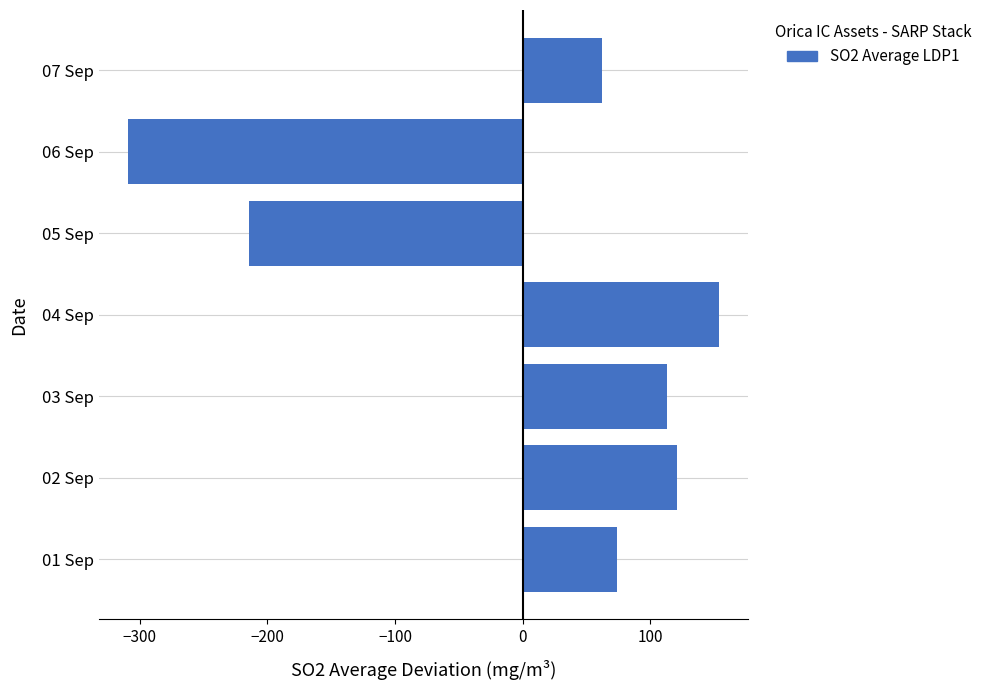

How many categories are shown in the chart?

7